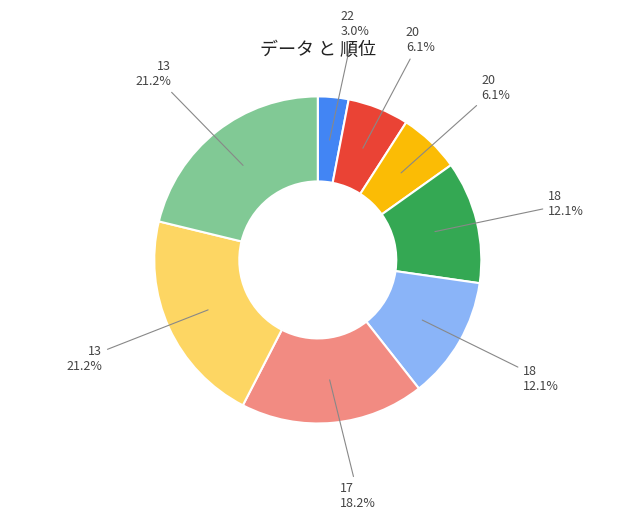

Is there any slice that represents more than half of the pie?

No